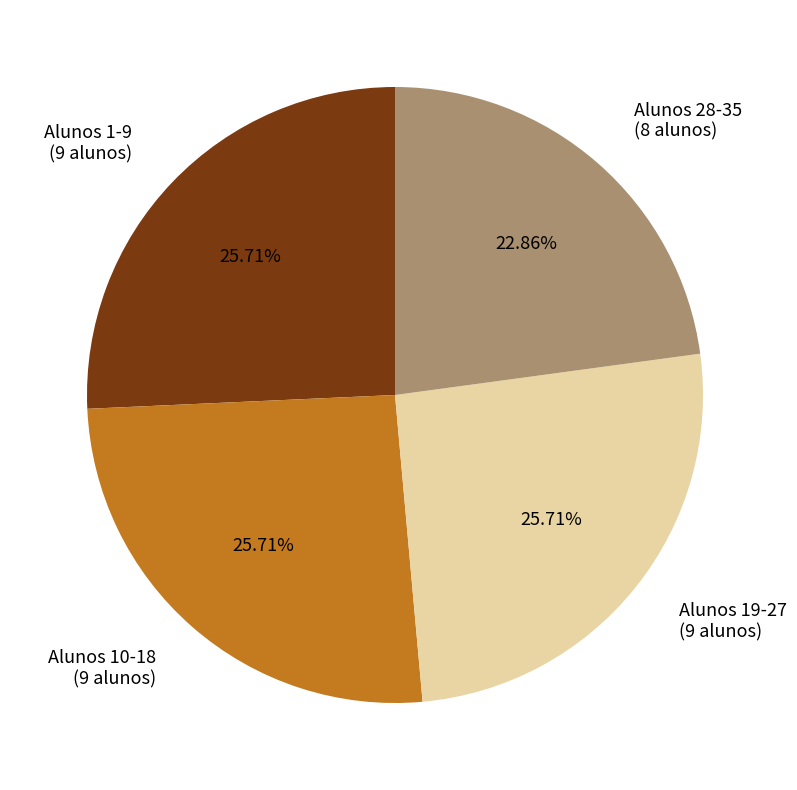

To the nearest percent, what is the difference between the largest and smallest slice percentages?

3%